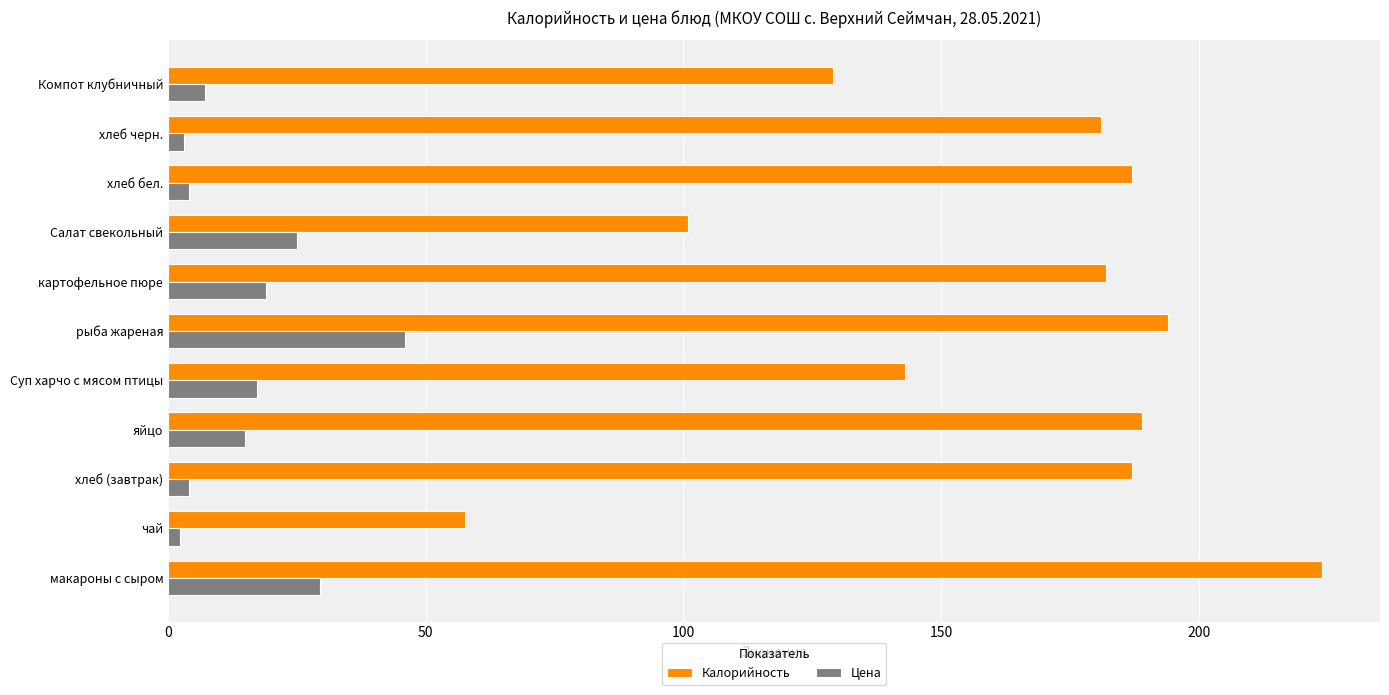

Which series has the largest range (max minus min)?

Калорийность